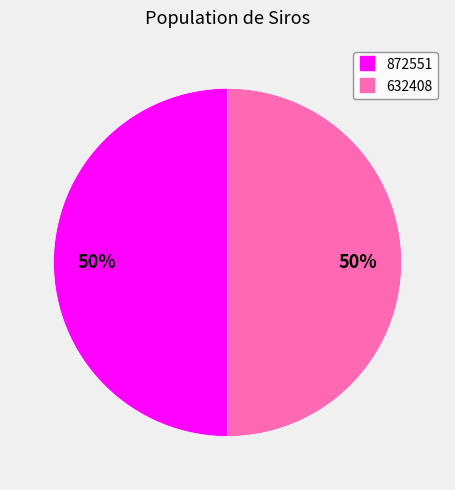

How many segments does this pie chart have?

2